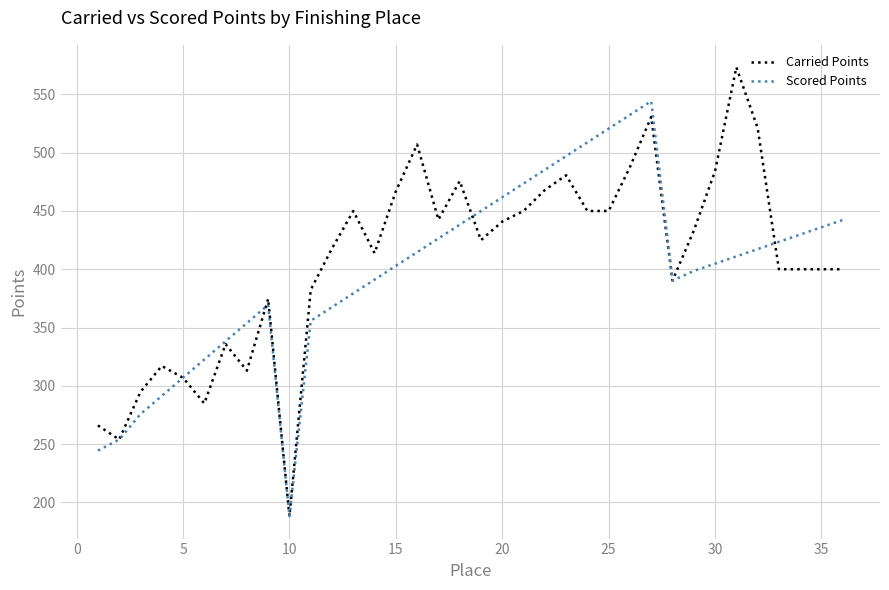

What is the lowest value of the Scored Points series?

188.2